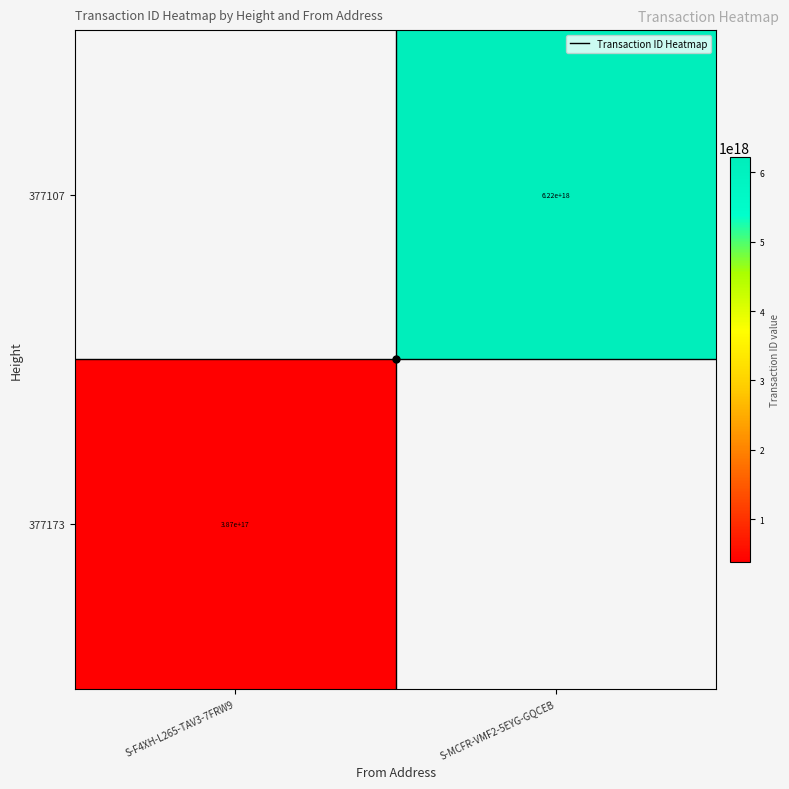

The 377173 series shows 174426070327676320 at S-F4XH-L265-TAV3-7FRW9. True or false?

False